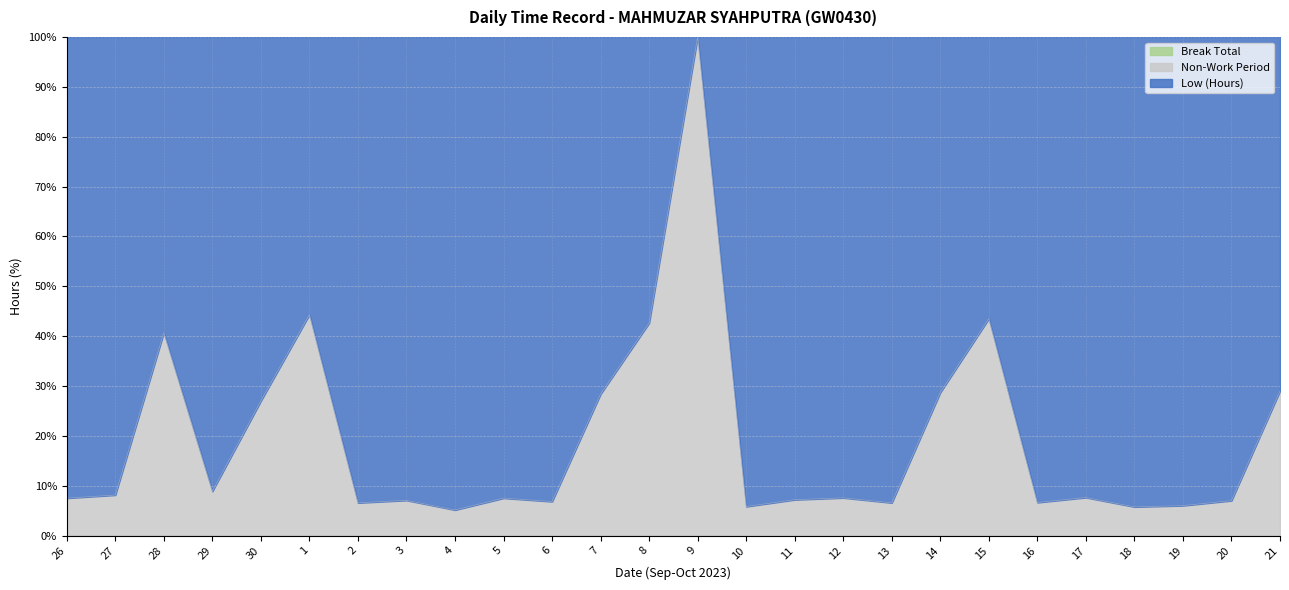

True or false: the data shows 21.3 at 1.

False